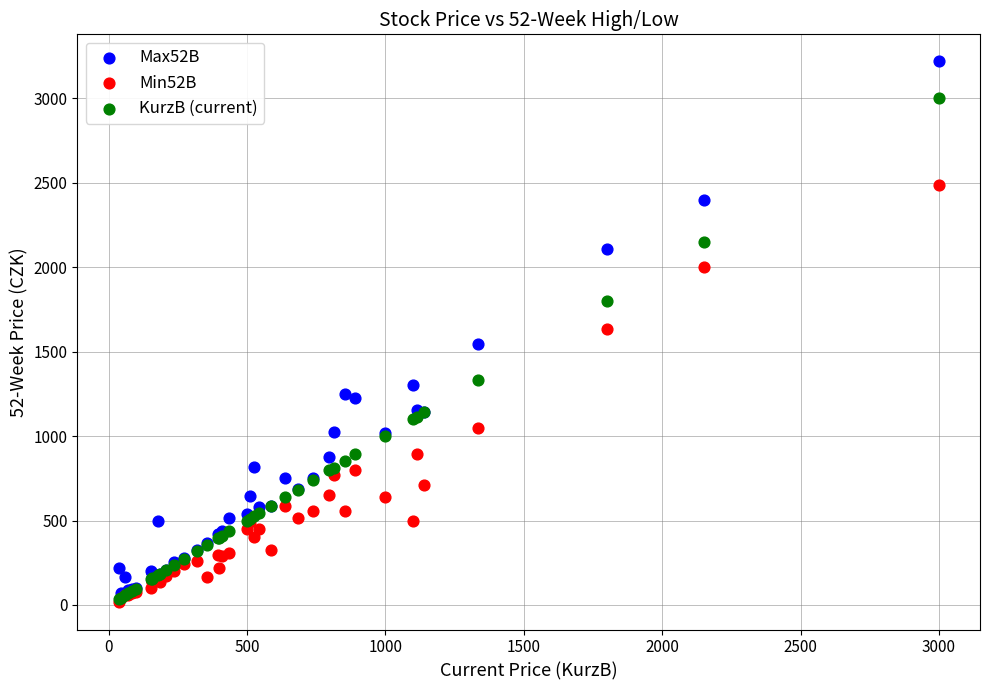

What are all the series names shown in the legend?

Max52B, Min52B, KurzB (current)